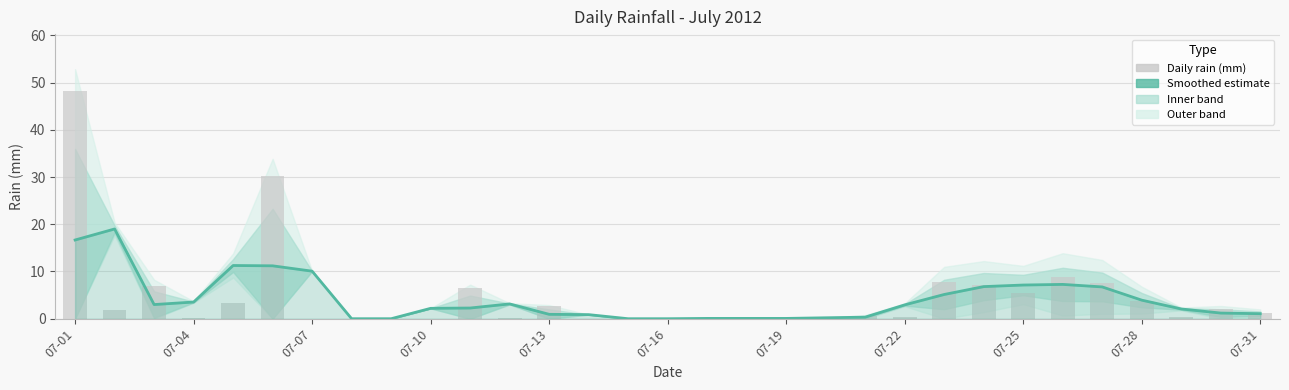

At which category is the sum across all series the highest?

07-01